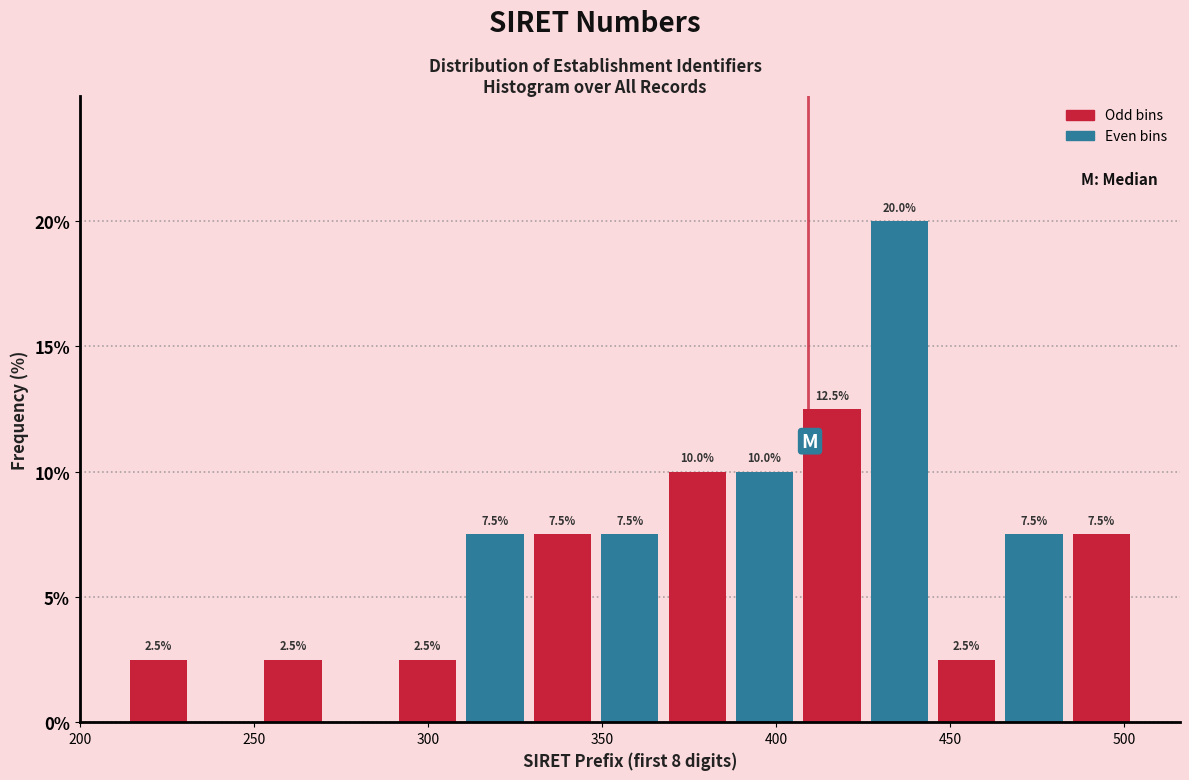

Around what value on the x-axis is the tallest bar? Give the approximate position of its centre, as read against the axis.

435